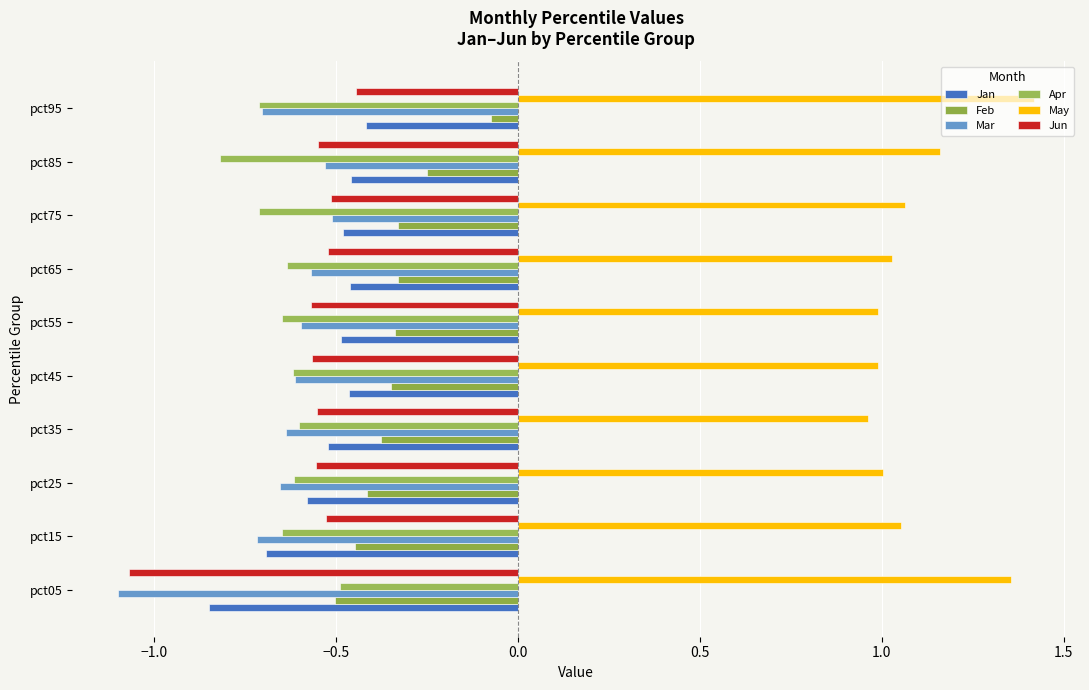

Count the number of categories in the chart.

10